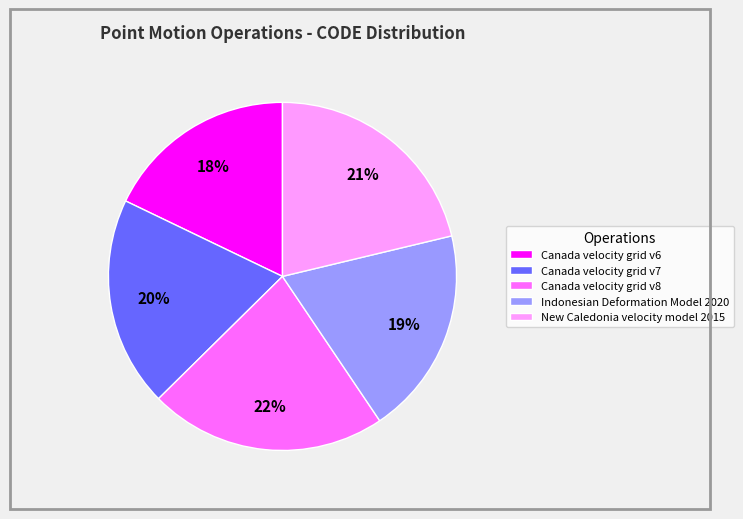

Is it true that New Caledonia velocity model 2015 is 21% of the pie?

True